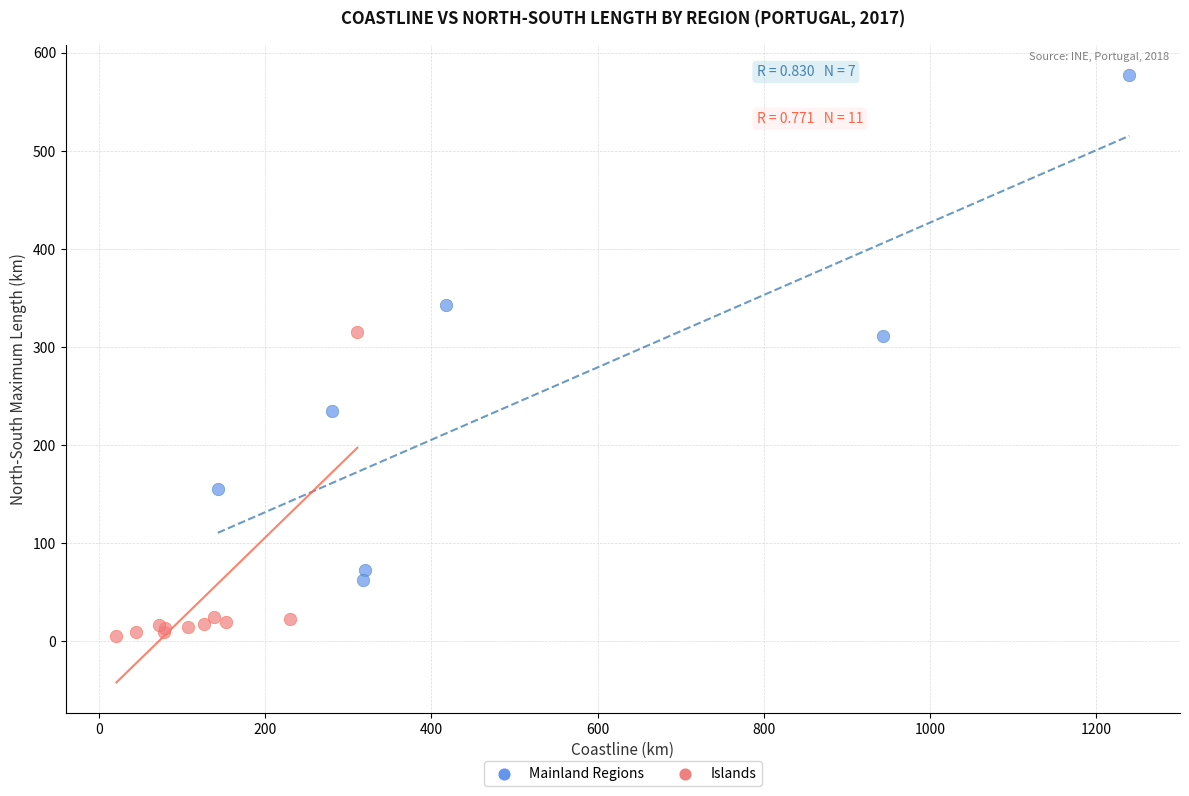

Which series reaches the maximum Y coordinate?

Mainland Regions